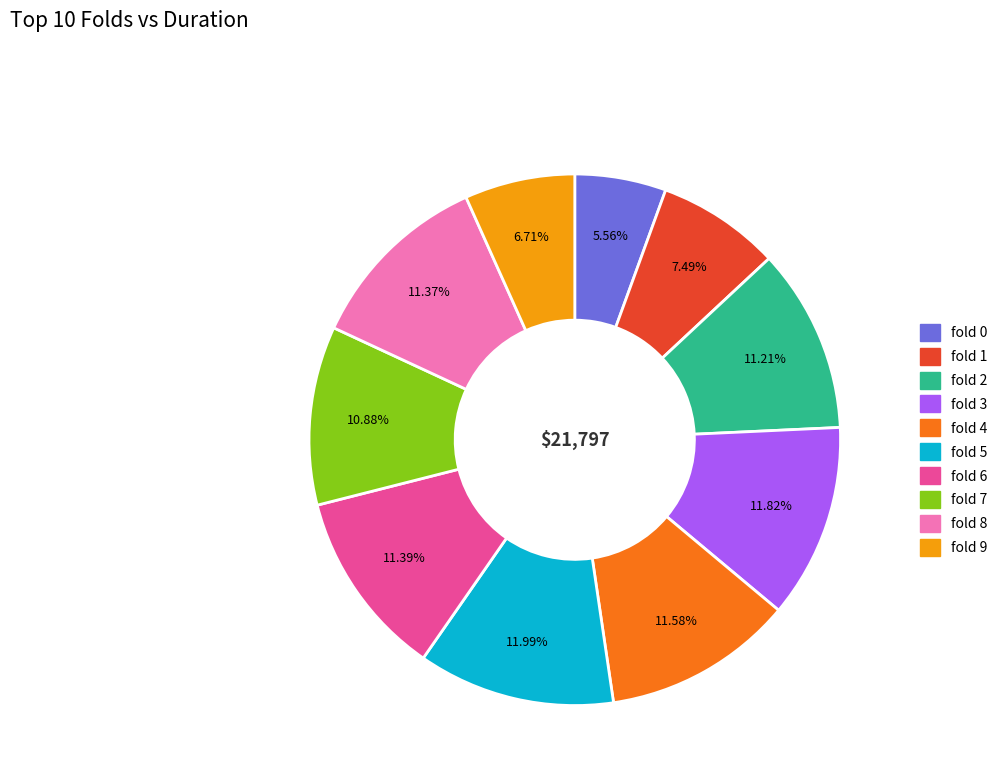

The fold 0 slice represents 1% of the pie. True or false?

False